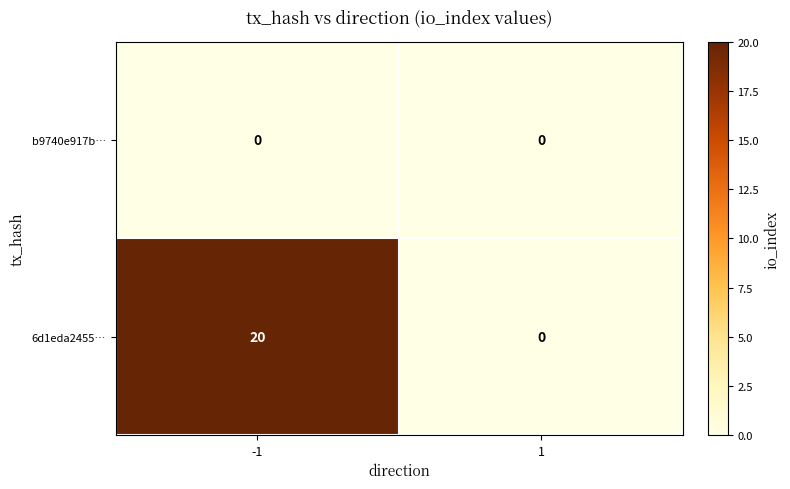

Reading left to right, what are all the values shown in this chart?

b9740e917b…: 0	0
6d1eda2455…: 20	0